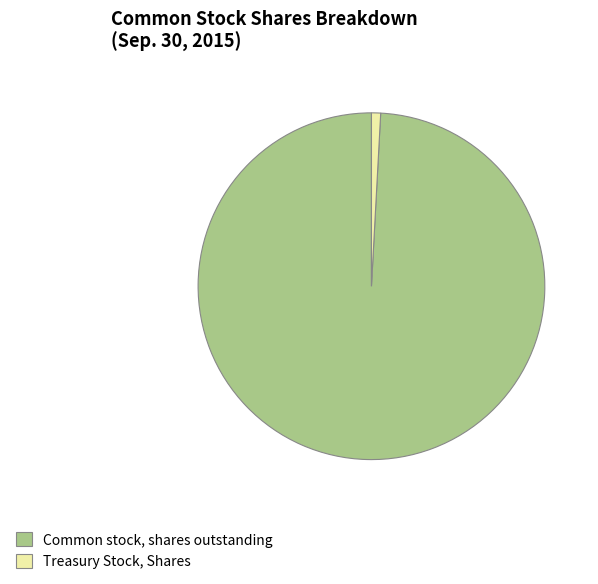

Is there a majority slice in this chart?

Yes